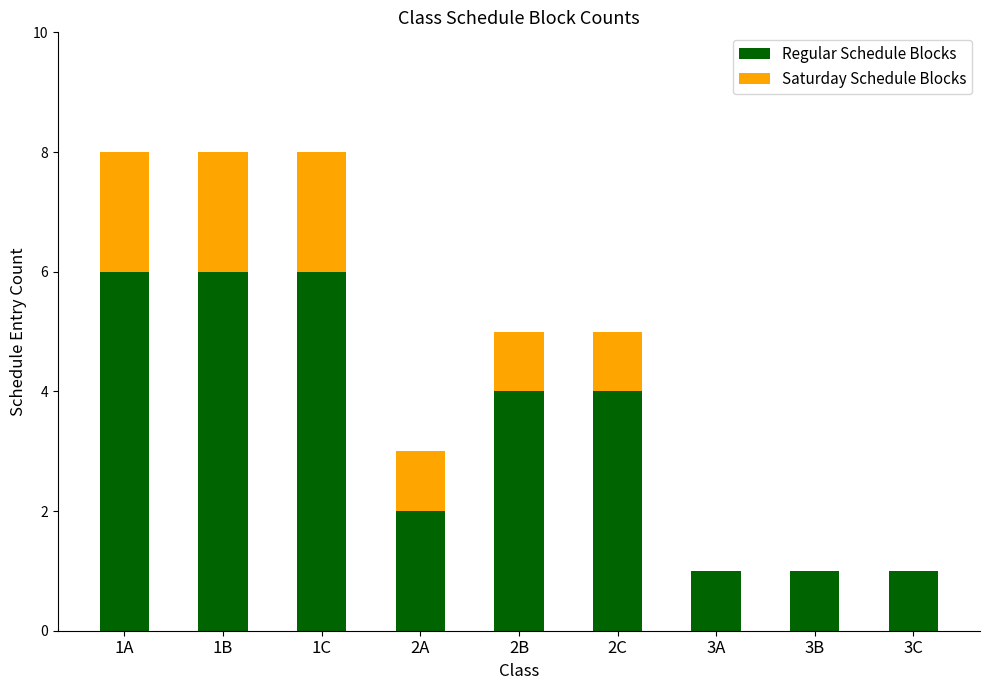

Are the bars grouped side by side (vs. stacked)?

No